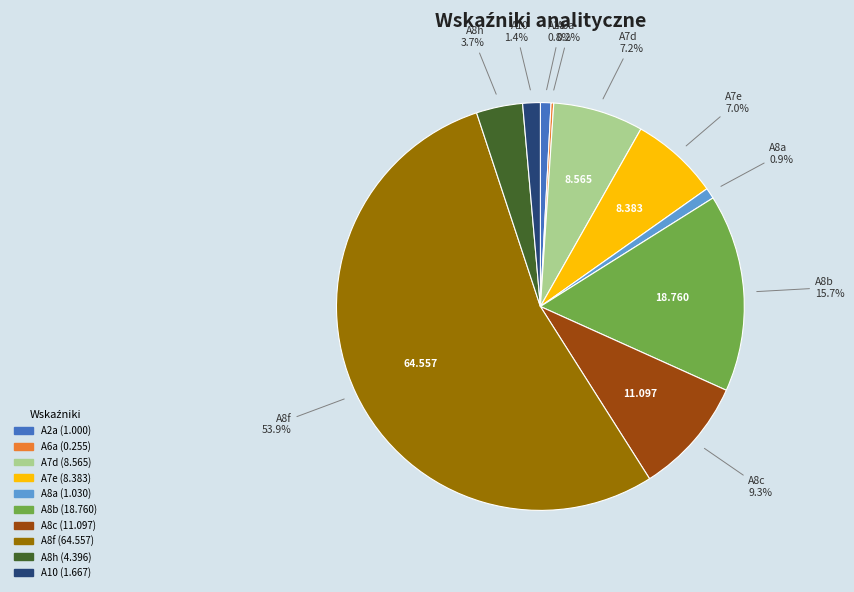

Combined, do A8f and A7e account for over 50%?

Yes